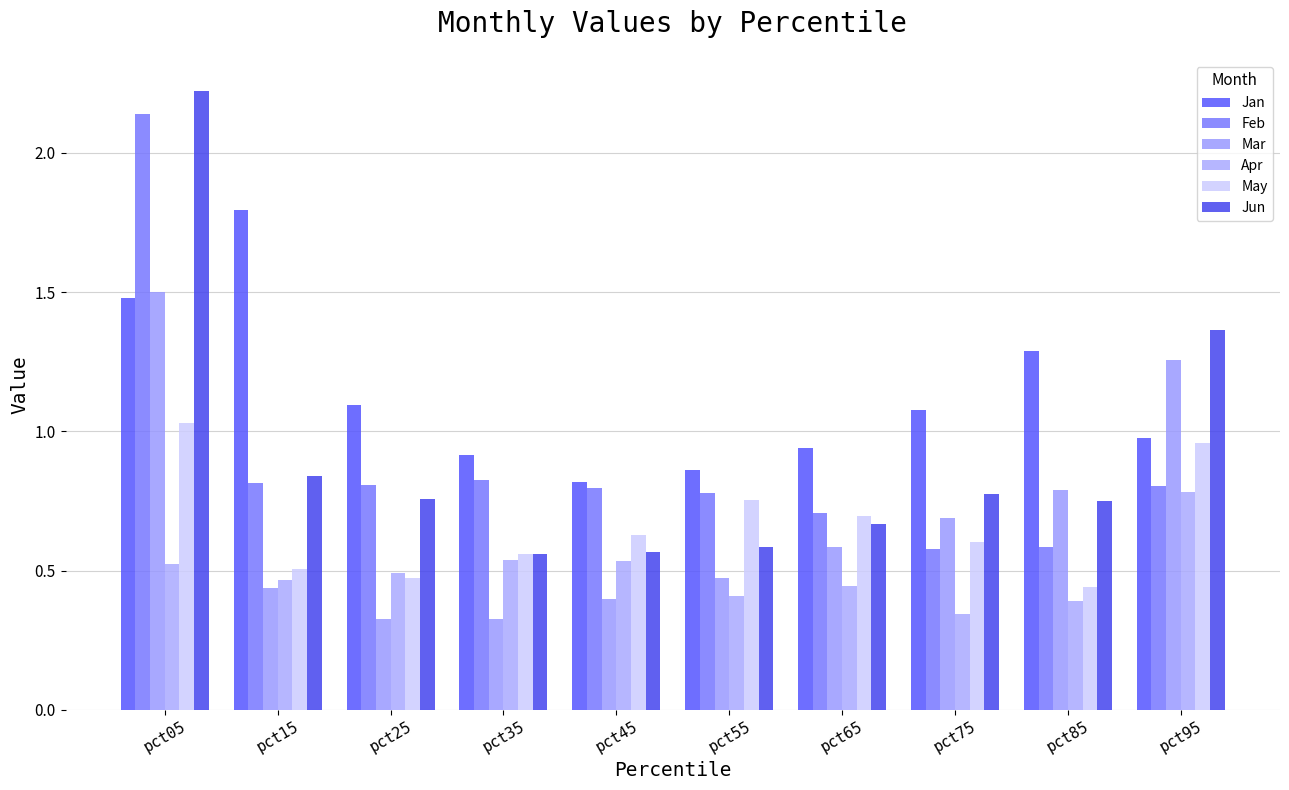

Rank the series at pct85 from lowest to highest value.

Apr, May, Feb, Jun, Mar, Jan